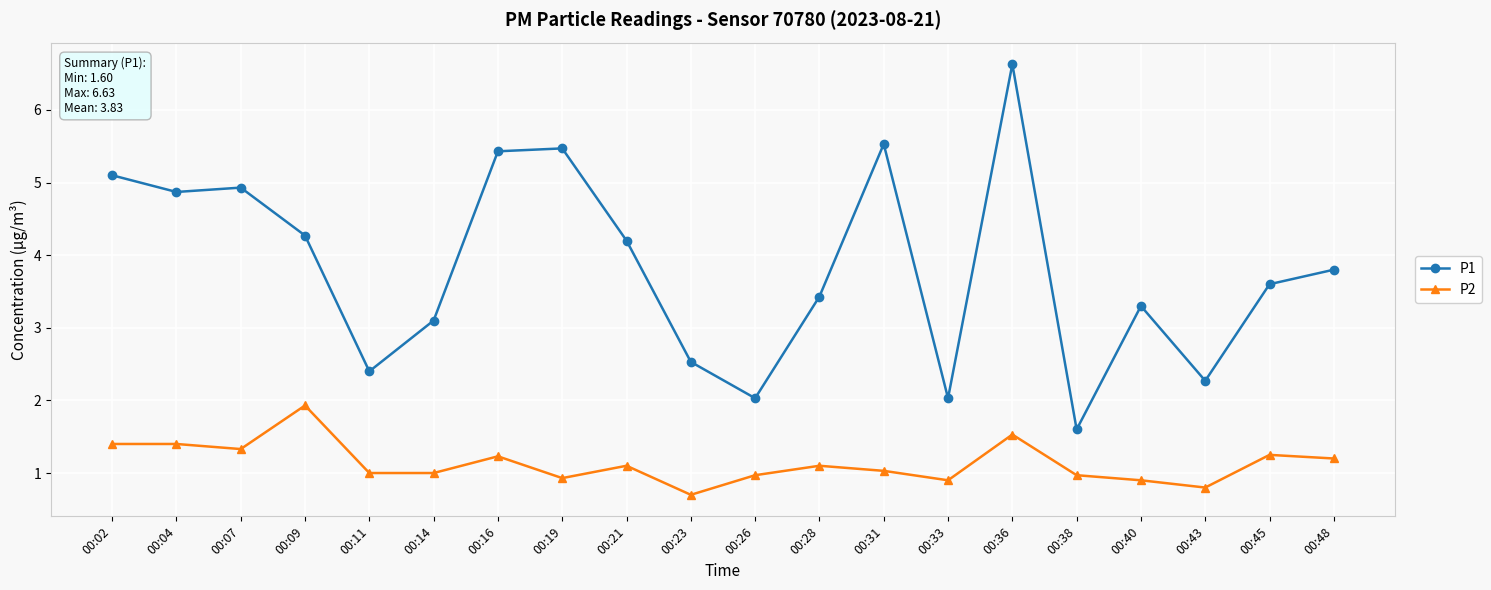

Between 00:28 and 00:38, which series saw the biggest shift?

P1